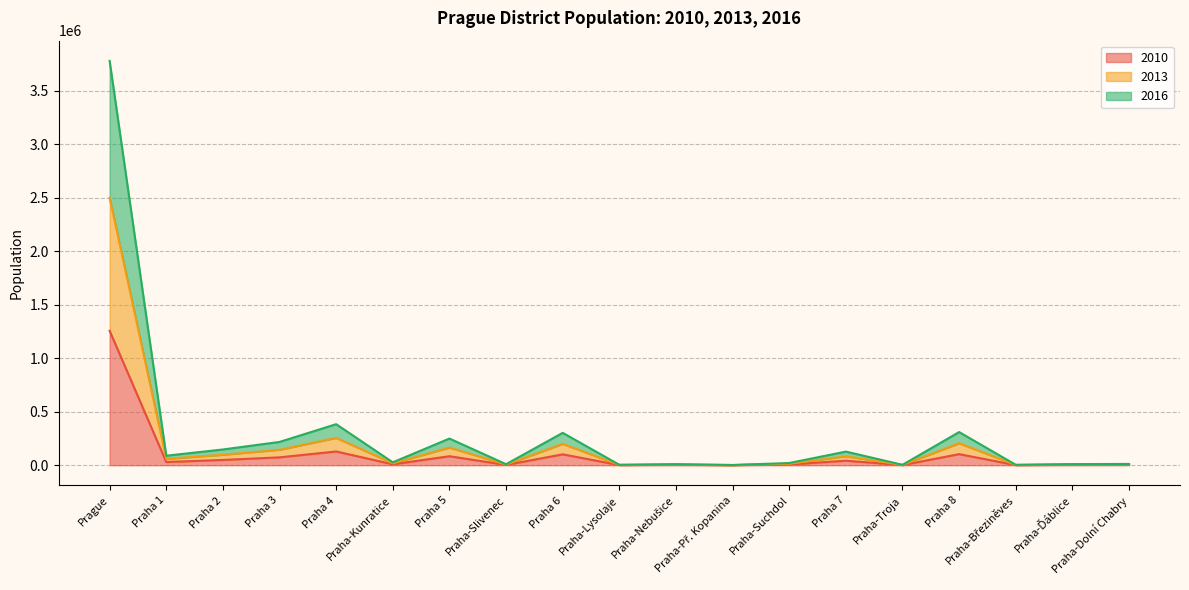

Rank the series by their maximum value, from lowest to highest.

2010, 2013, 2016